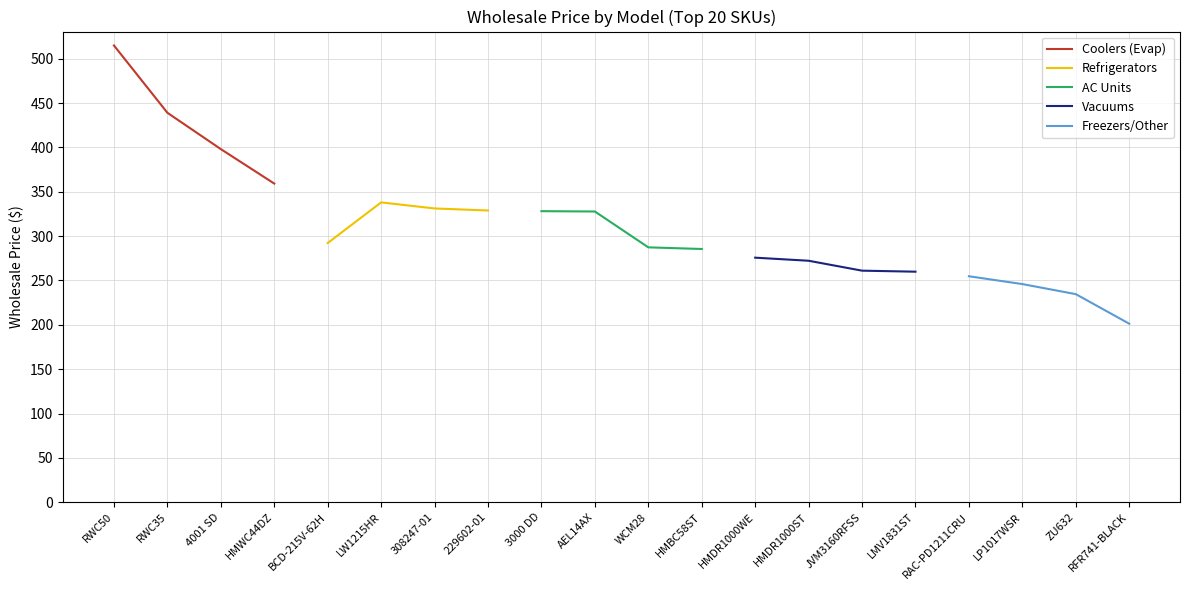

How many values in the Vacuums series are below 272?

2